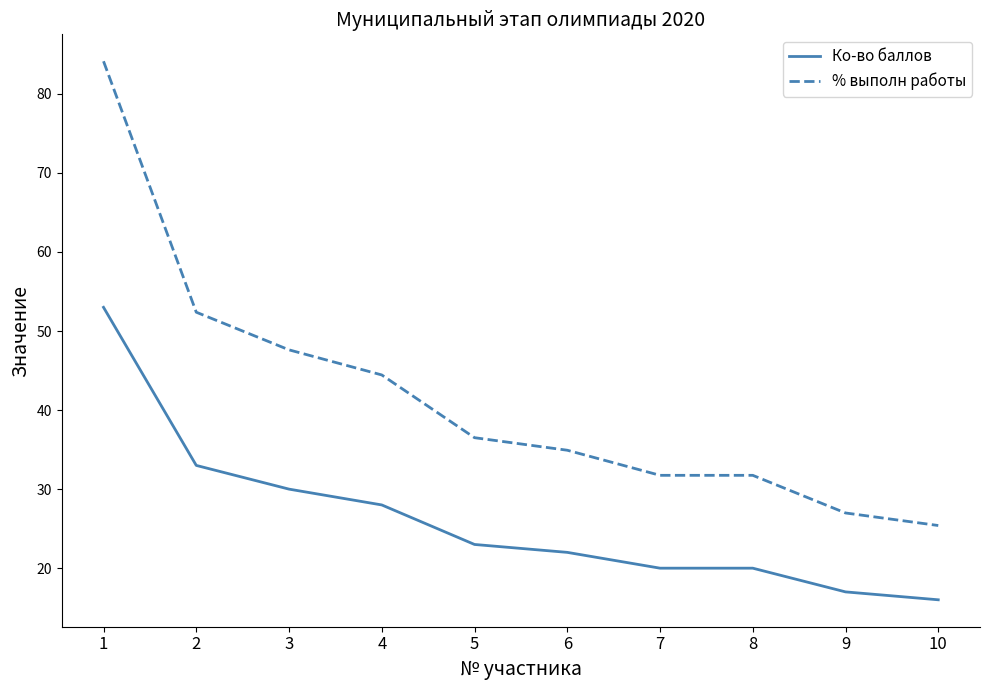

Rank the series at 6 from lowest to highest value.

Ко-во баллов, % выполн работы